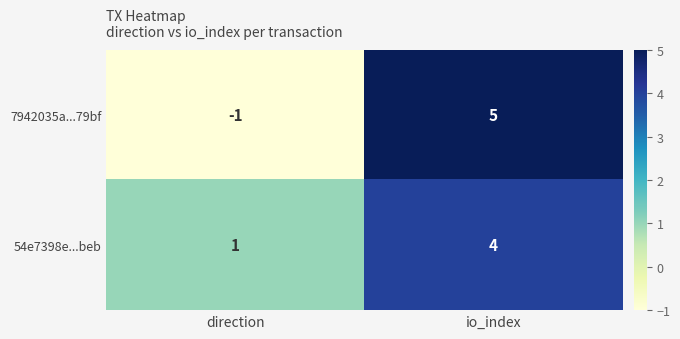

Between direction and io_index, which series saw the biggest shift?

7942035a...79bf